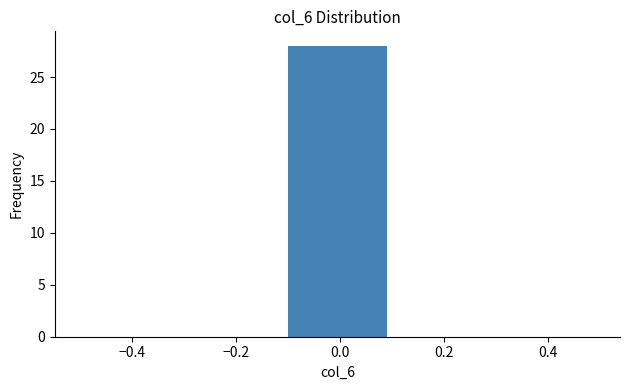

Reading left to right, list every bar in this chart as the range it spans on the x-axis followed by its height. The values are not printed on the chart, so give them approximately, as read against the axis.

-0.5 to -0.3: 0
-0.3 to -0.1: 0
-0.1 to 0.1: 28
0.1 to 0.3: 0
0.3 to 0.5: 0